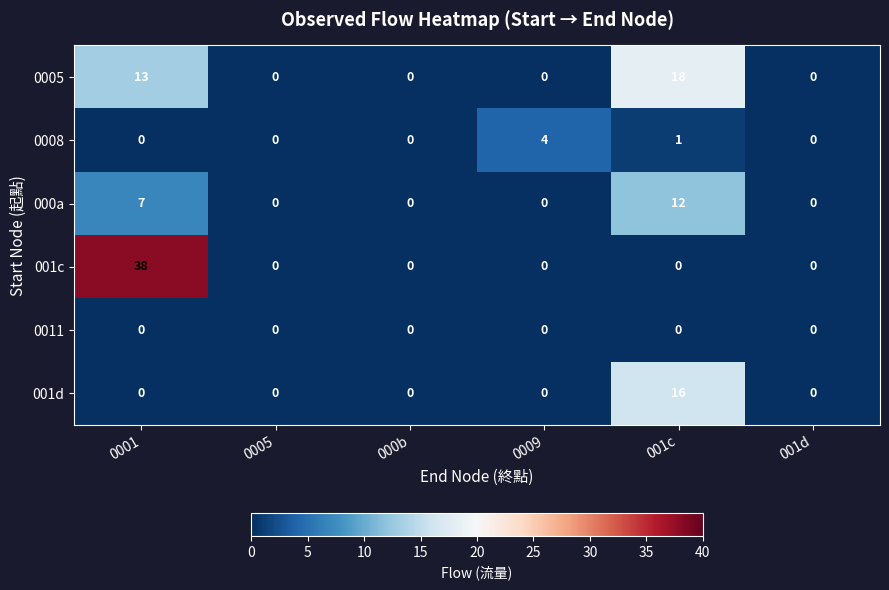

What is the difference between the maximum and second lowest values in the 0005 series?

18